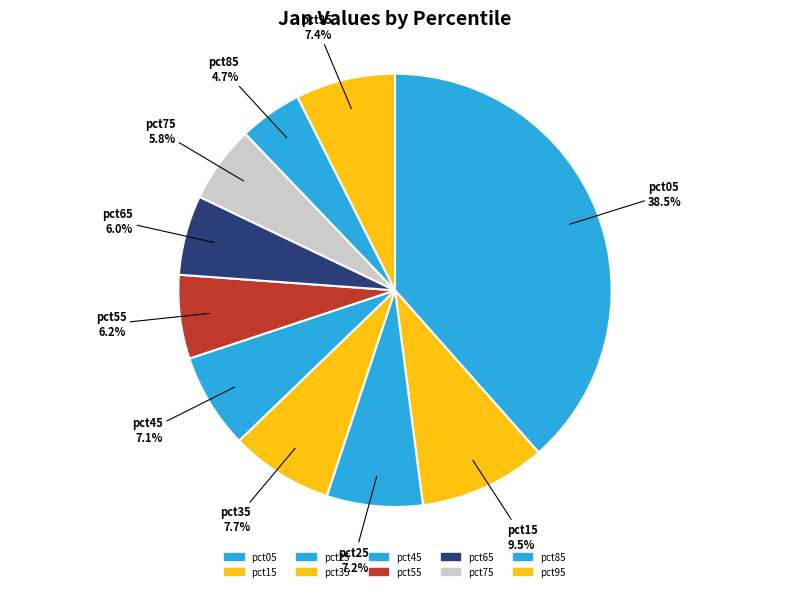

True or false: pct85 accounts for 5% of the total.

True